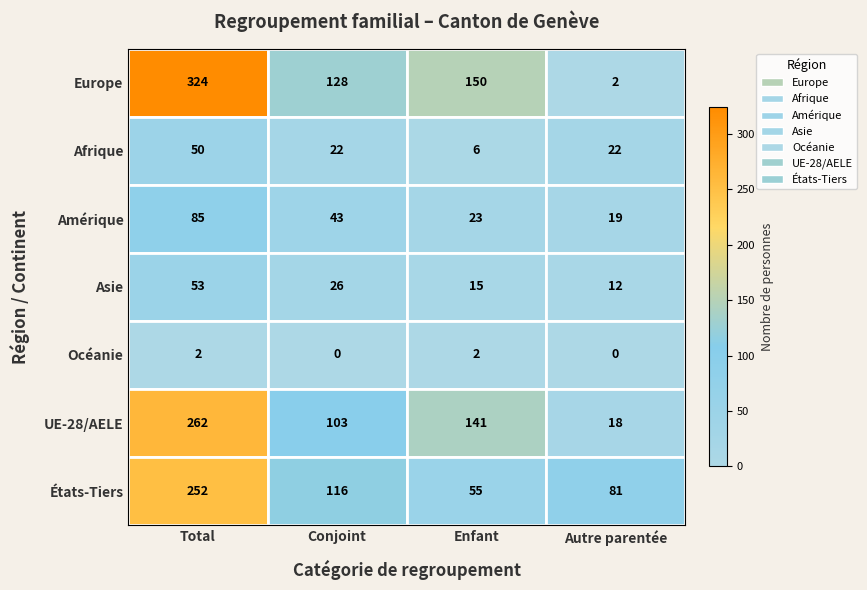

What is the total value across all series at Conjoint?

438